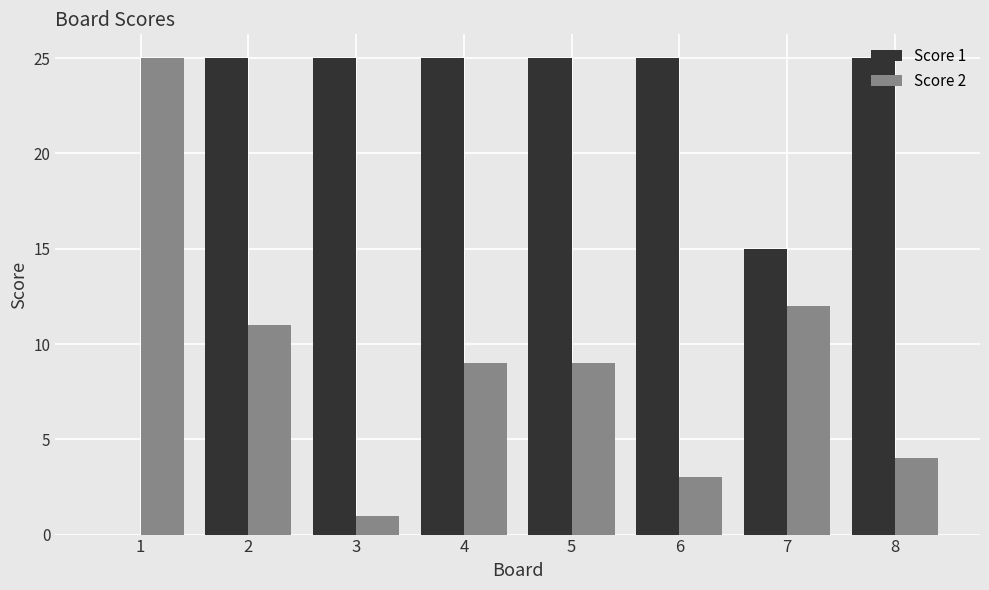

The Score 1 series shows 16 at 3. True or false?

False